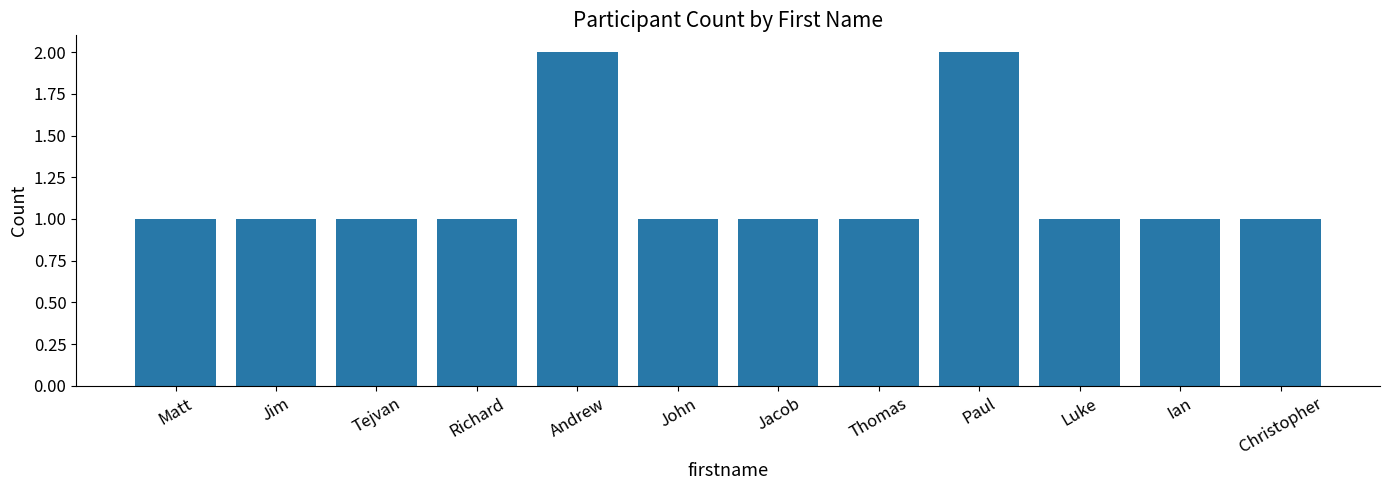

True or false: the data shows 1 at John.

True